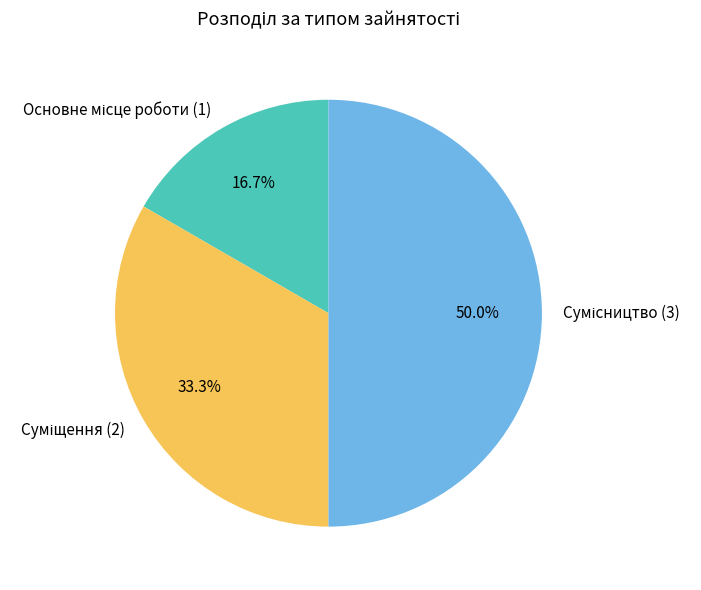

To the nearest percent, what is the difference between the largest and smallest slice percentages?

33%